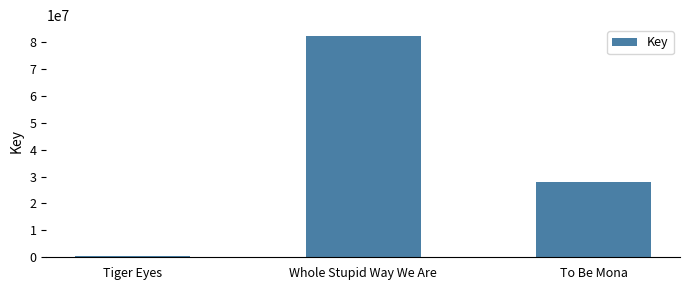

List the labels in order of value, largest first.

Whole Stupid Way We Are, To Be Mona, Tiger Eyes